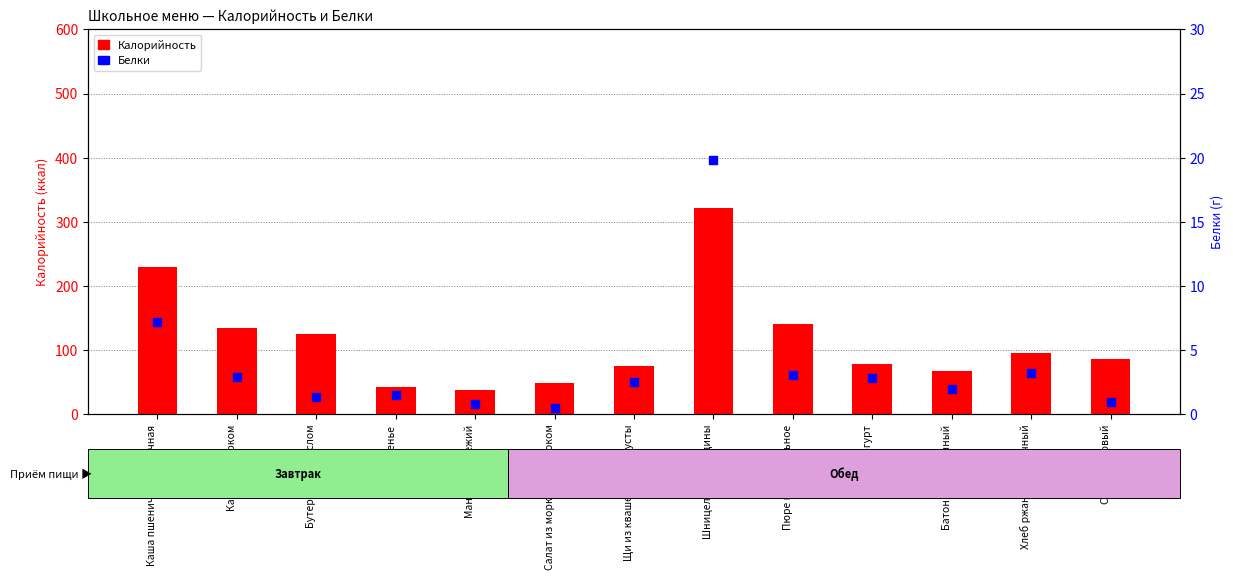

Is the value of Калорийность at Салат из моркови с яблоком greater than the value of Белки at Салат из моркови с яблоком?

Yes